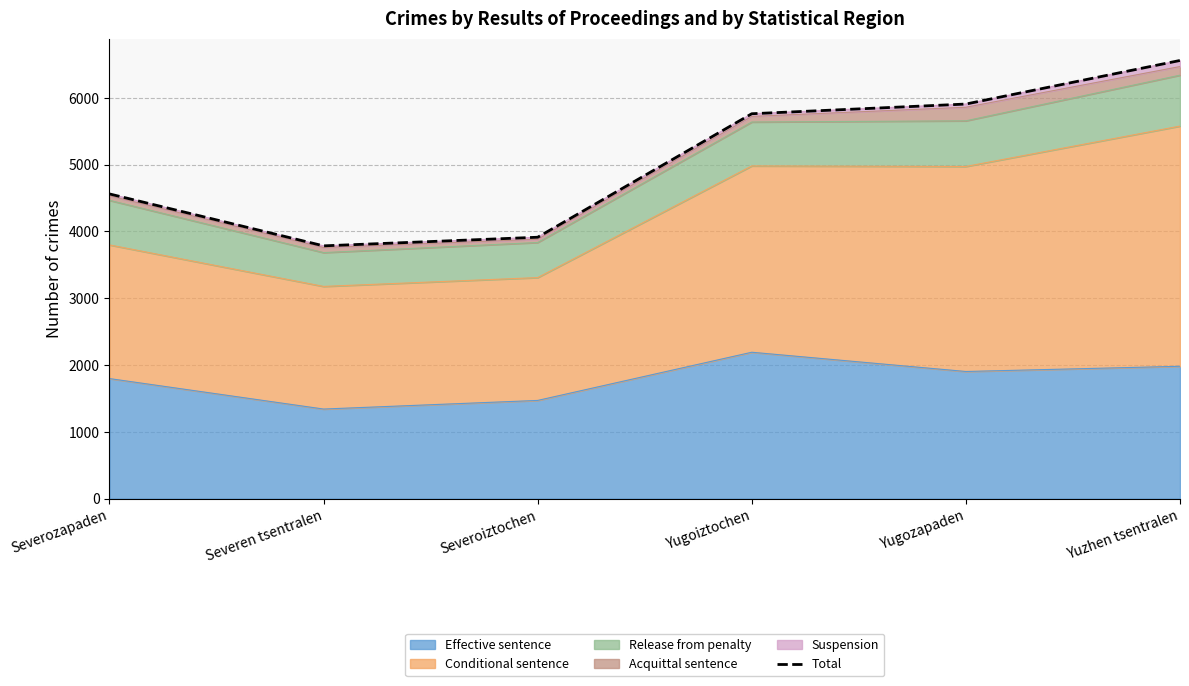

Rank the categories by value from lowest to highest.

Severen tsentralen, Severoiztochen, Severozapaden, Yugoiztochen, Yugozapaden, Yuzhen tsentralen